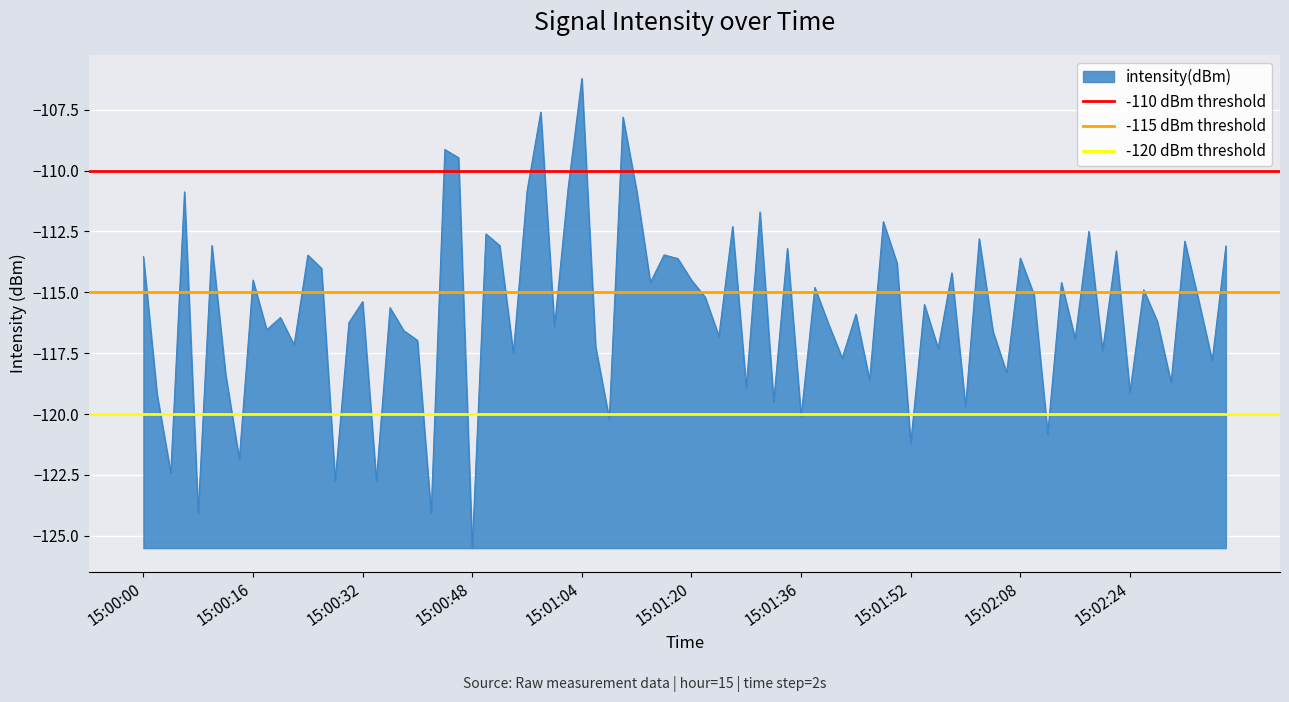

At which label does -110 dBm threshold reach its minimum?

15:00:00